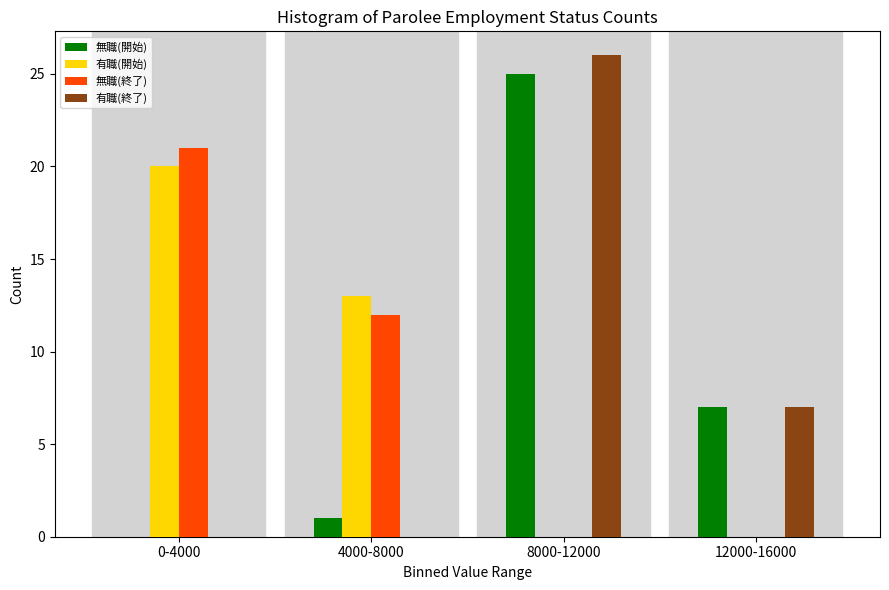

Reading right to left, transcribe all the data shown in this chart.

無職(開始): 12000-16000=7	8000-12000=25	4000-8000=1	0-4000=0
有職(開始): 12000-16000=0	8000-12000=0	4000-8000=13	0-4000=20
無職(終了): 12000-16000=0	8000-12000=0	4000-8000=12	0-4000=21
有職(終了): 12000-16000=7	8000-12000=26	4000-8000=0	0-4000=0